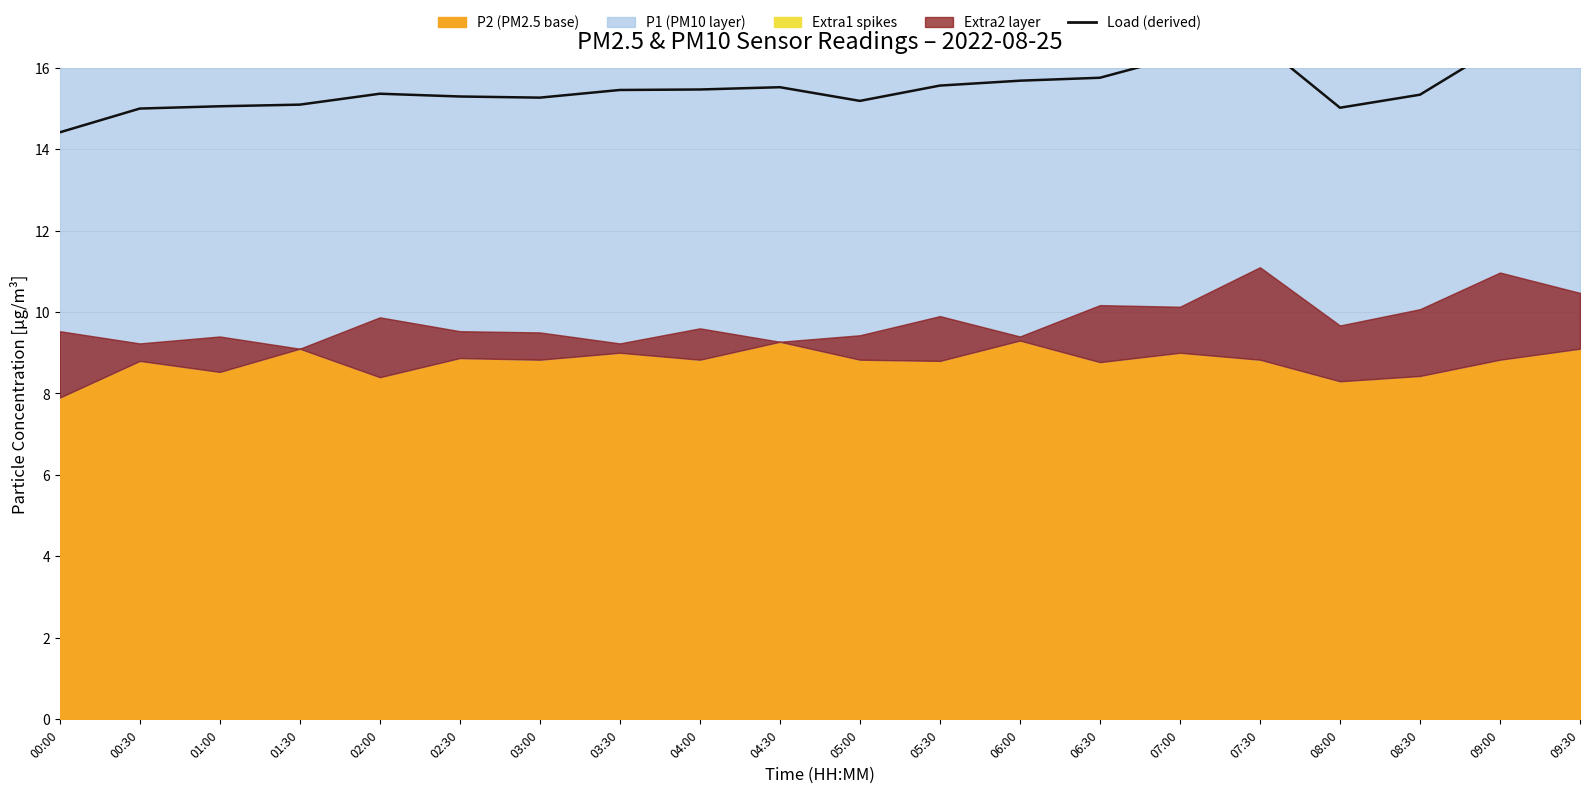

What is the change in value from 00:30 to 08:30?

+0.3